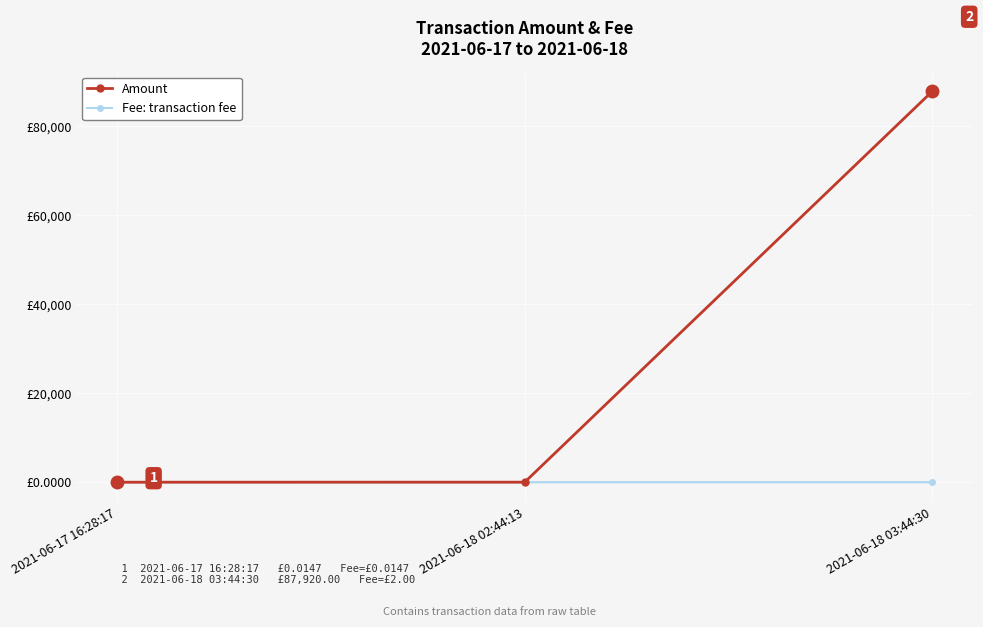

What is the difference between the maximum and minimum values in the Fee: transaction fee series?

2.0